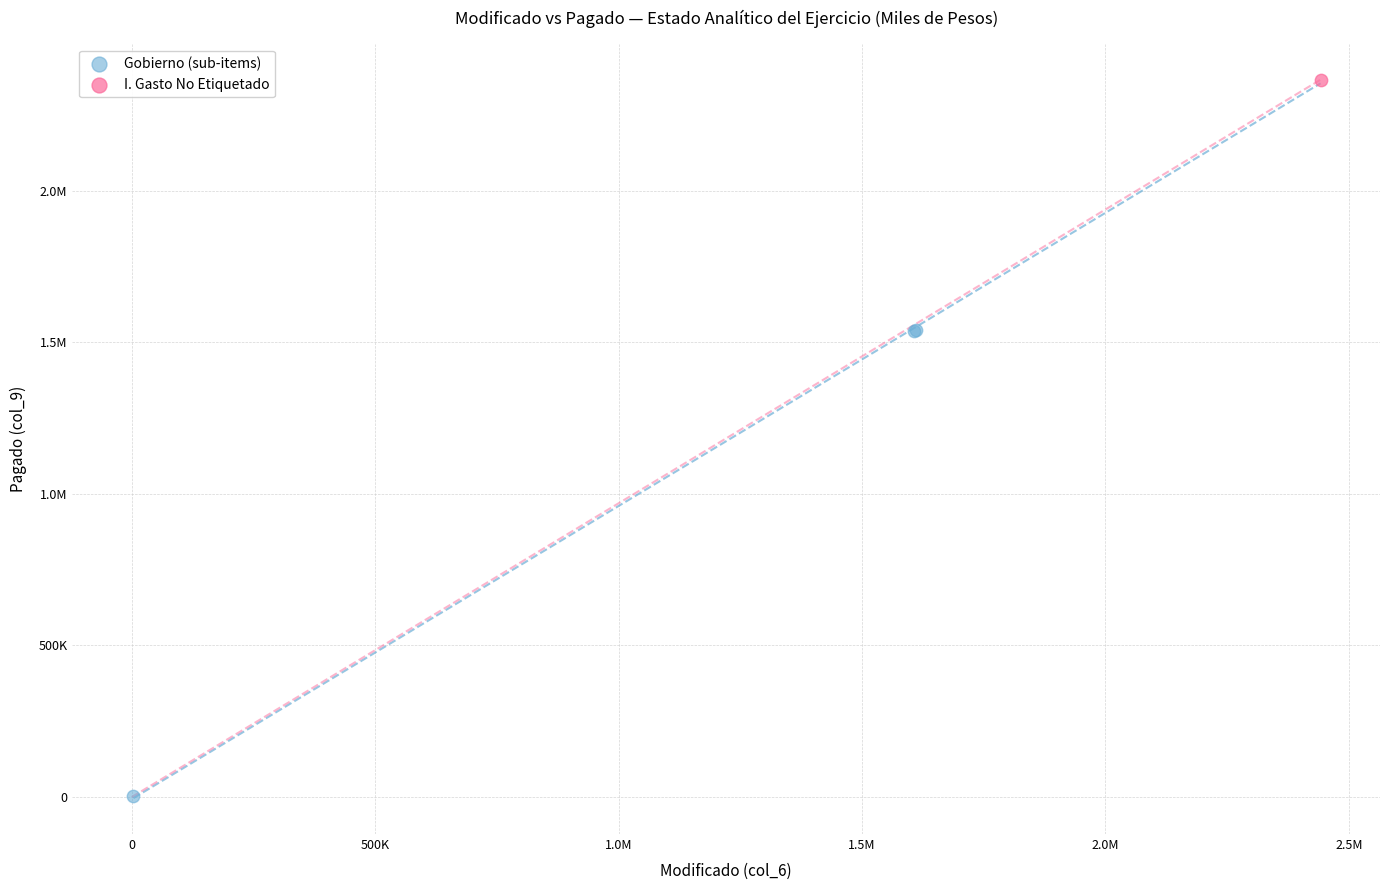

What are all the series names shown in the legend?

Gobierno (sub-items), I. Gasto No Etiquetado